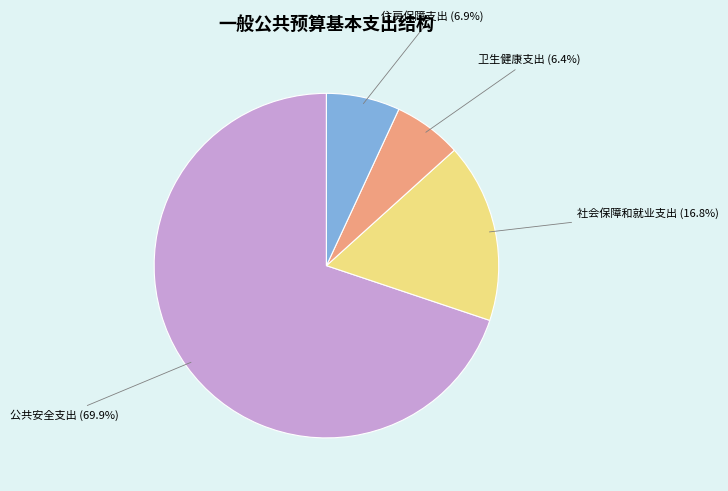

How many slices are in this pie chart?

4